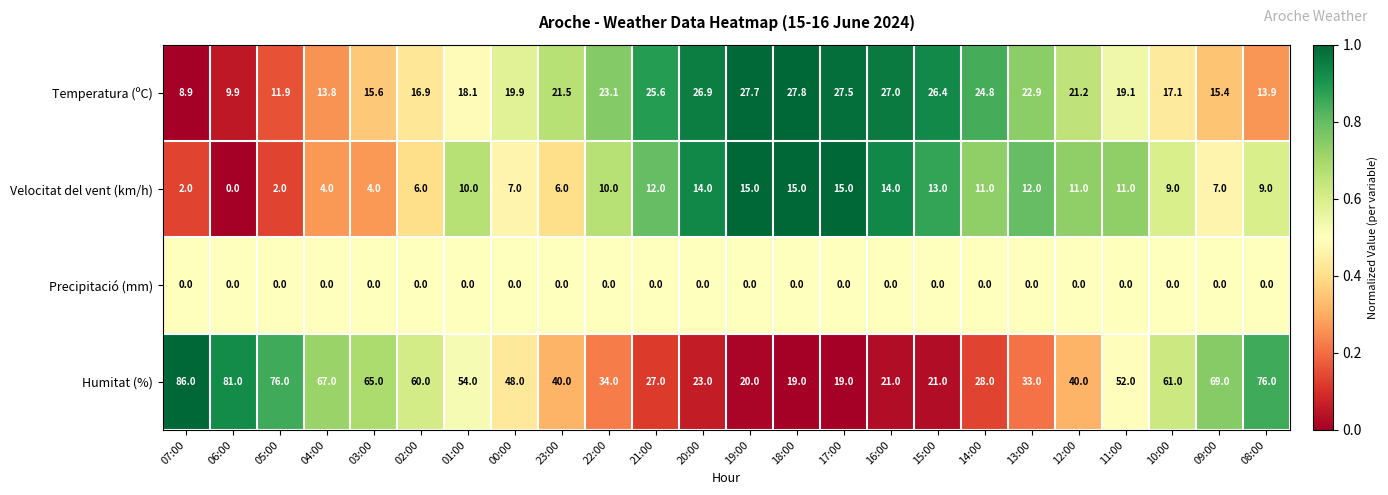

What is the average value of the Velocitat del vent (km/h) series?

9.1